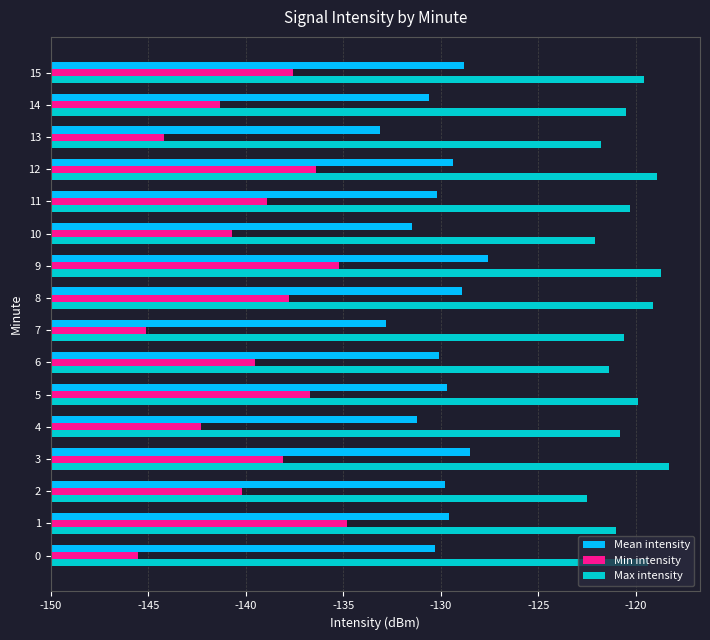

What are all the series names shown in the legend?

Mean intensity, Min intensity, Max intensity